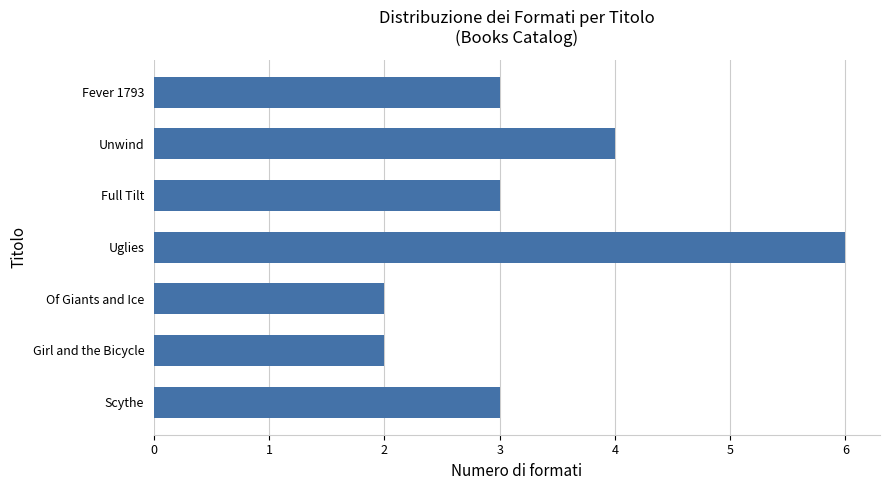

The chart shows a value of 3 at Full Tilt. True or false?

True